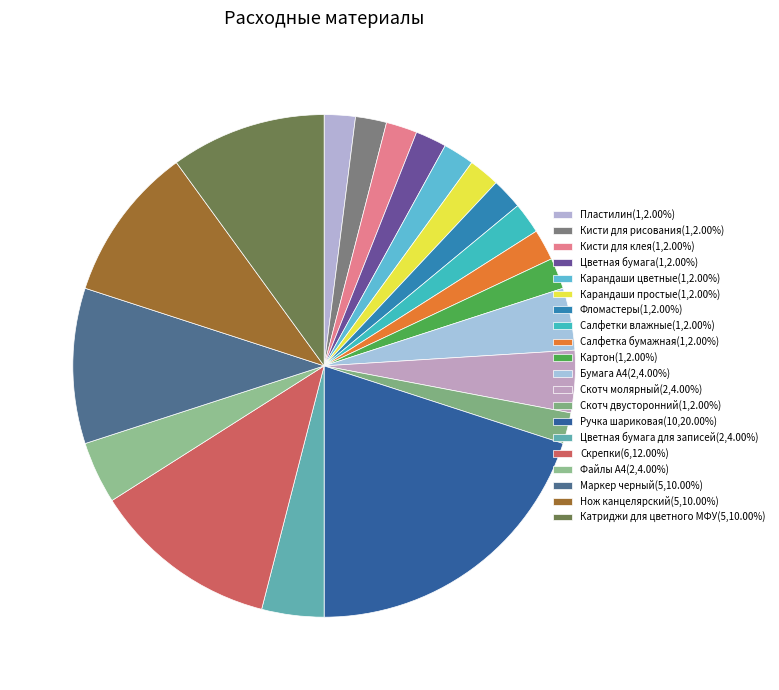

Is there a majority slice in this chart?

No